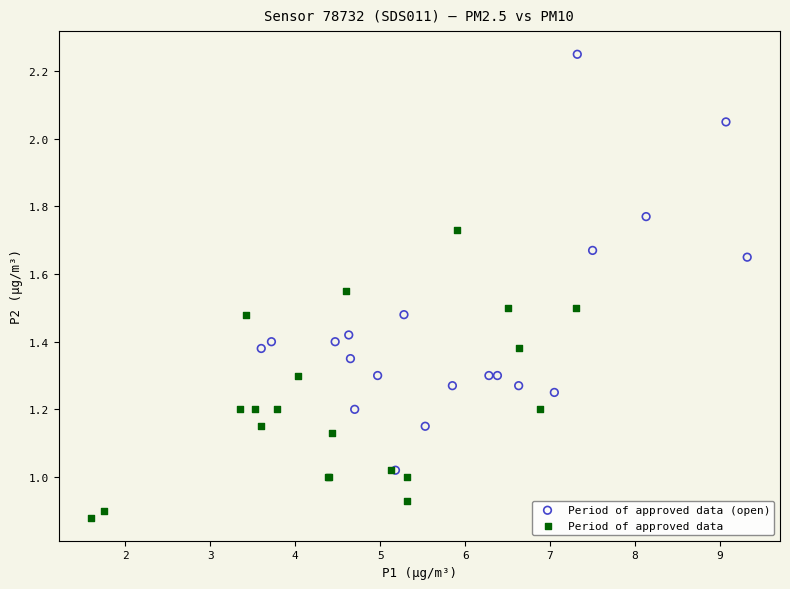

Which series reaches the maximum Y coordinate?

Period of approved data (open)